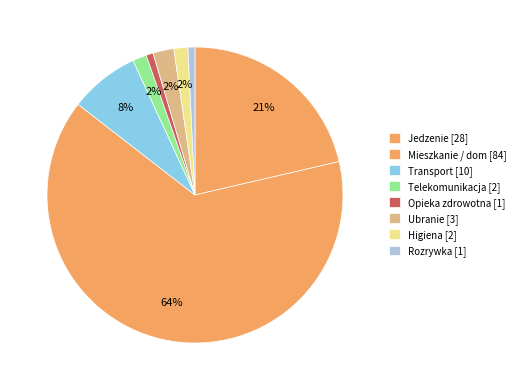

To the nearest percent, what is the difference between the largest and smallest slice percentages?

63%